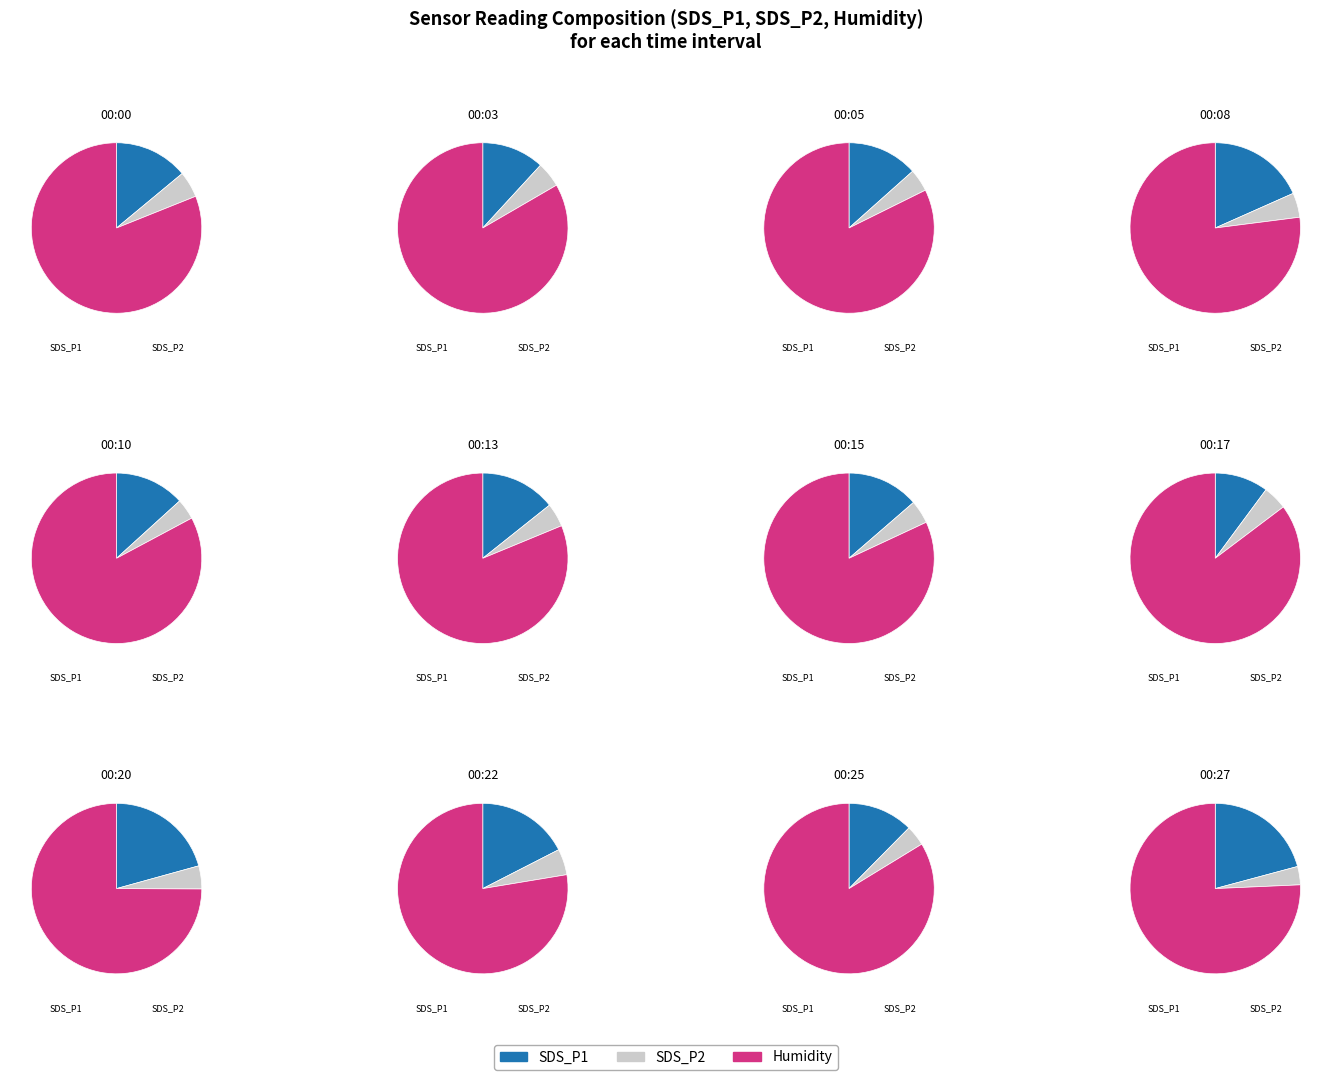

What is the smallest slice in the pie chart?

00:27